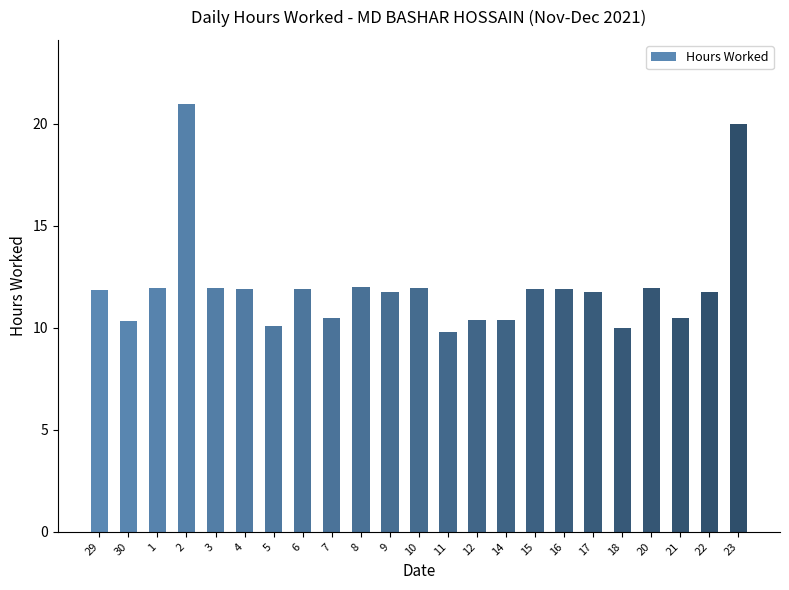

What is the label of the 6th bar from the left?

4